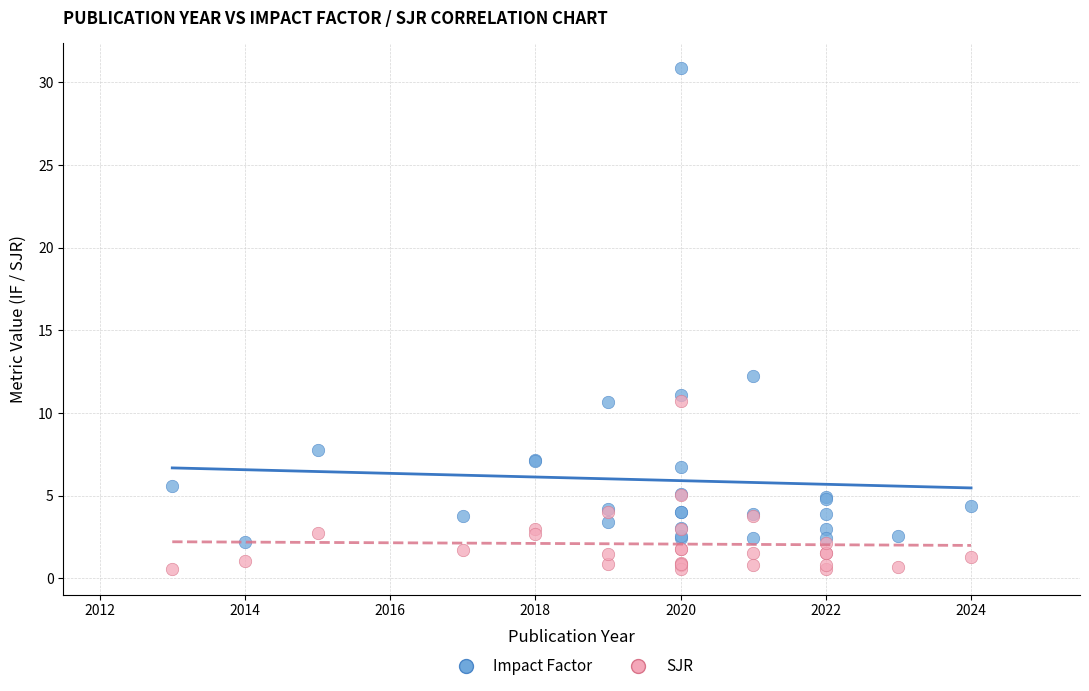

Across all series, what Y value is closest to 15?

12.3